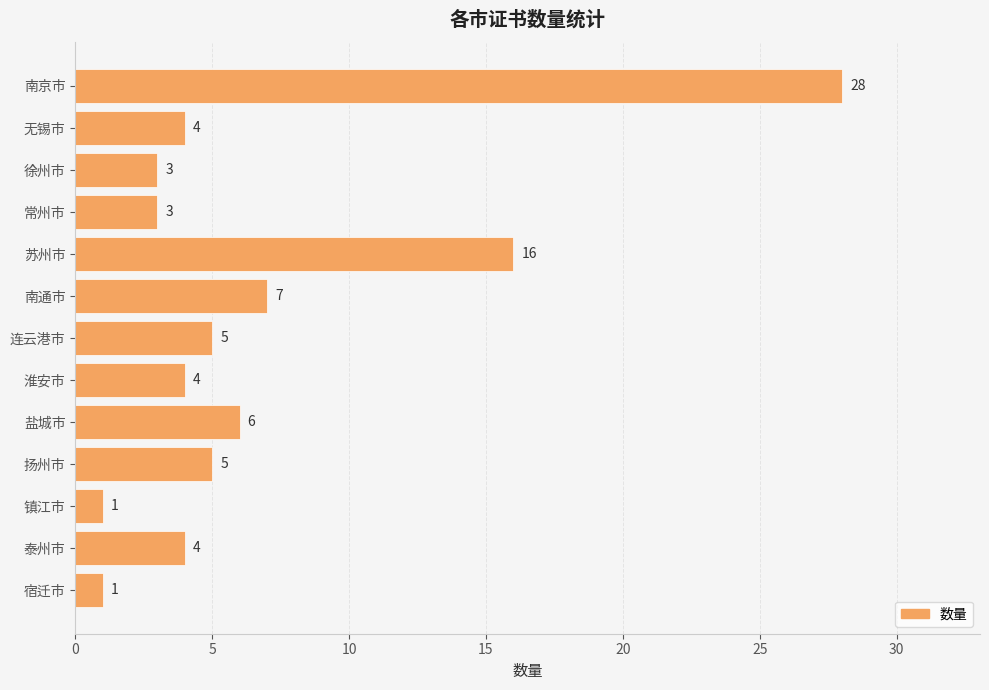

Reading top to bottom, extract all data points from this chart.

南京市=28	无锡市=4	徐州市=3	常州市=3	苏州市=16	南通市=7	连云港市=5	淮安市=4	盐城市=6	扬州市=5	镇江市=1	泰州市=4	宿迁市=1